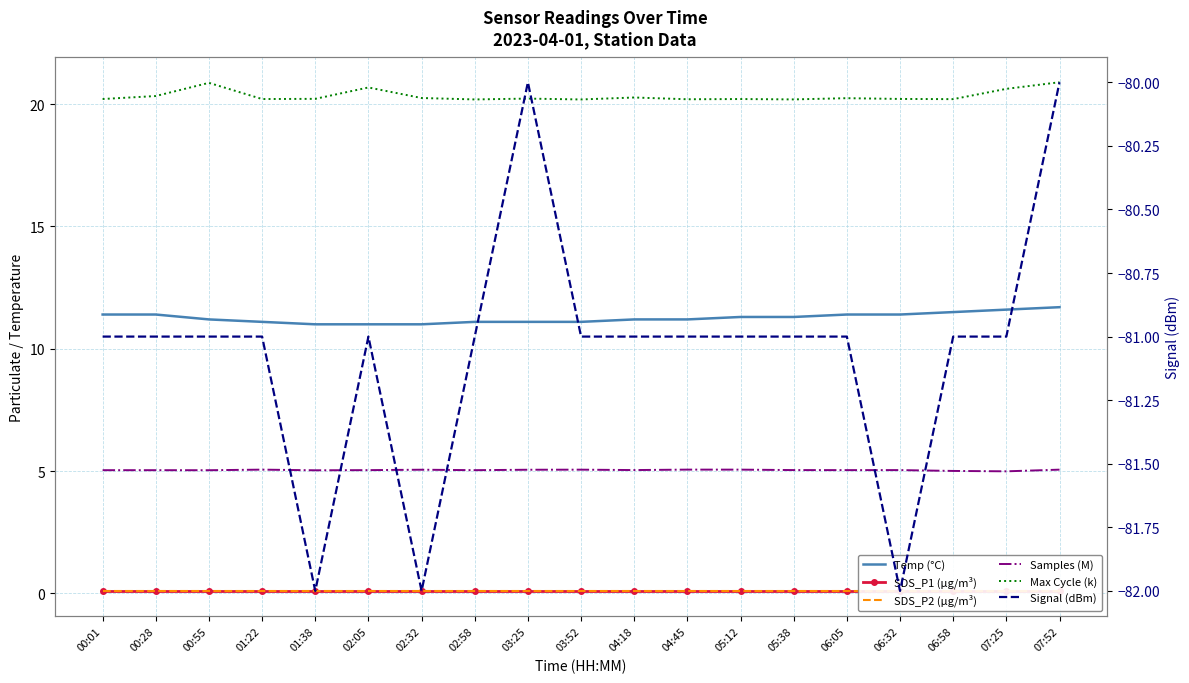

What are all the series names shown in the legend?

Temp (°C), SDS_P1 (µg/m³), SDS_P2 (µg/m³), Samples (M), Max Cycle (k), Signal (dBm)